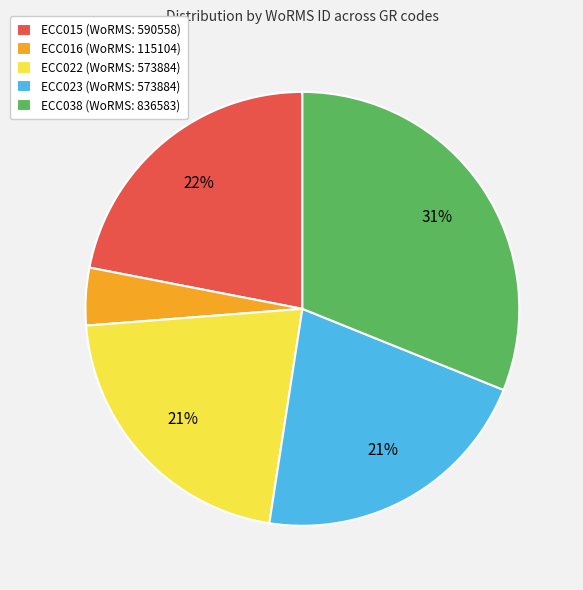

To the nearest percent, what is the average slice percentage?

20%